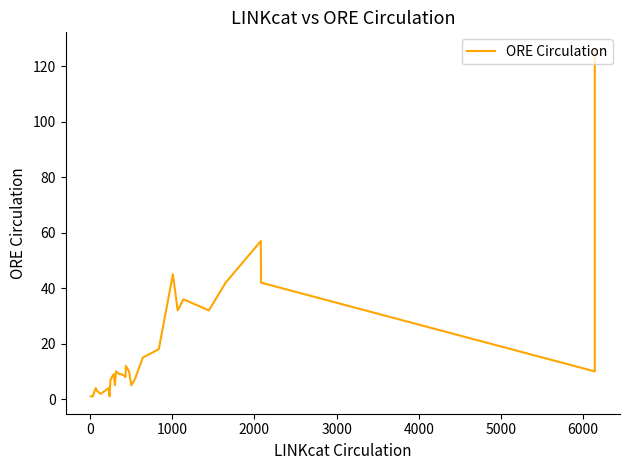

What is the maximum value shown in the chart?

126